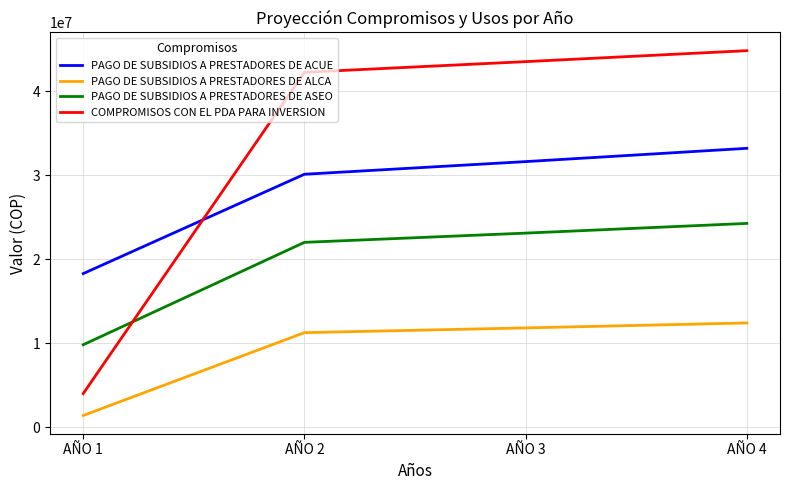

Is it true that PAGO DE SUBSIDIOS A PRESTADORES DE ALCA equals 11816585 at AÑO 3?

True